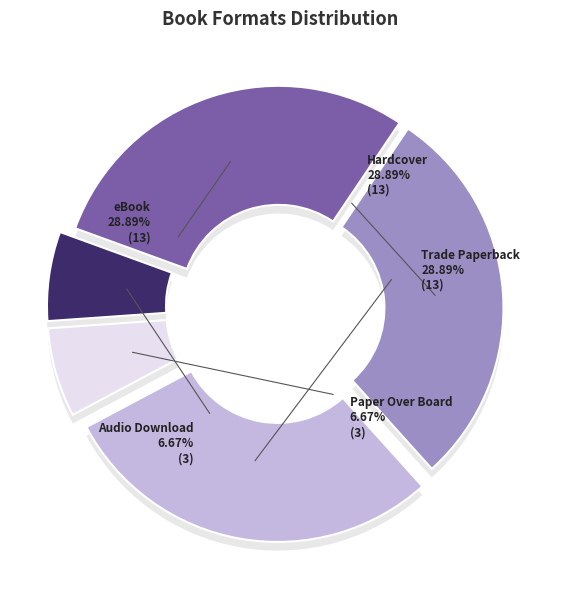

To the nearest percent, what is the difference between the largest and smallest slice percentages?

22%